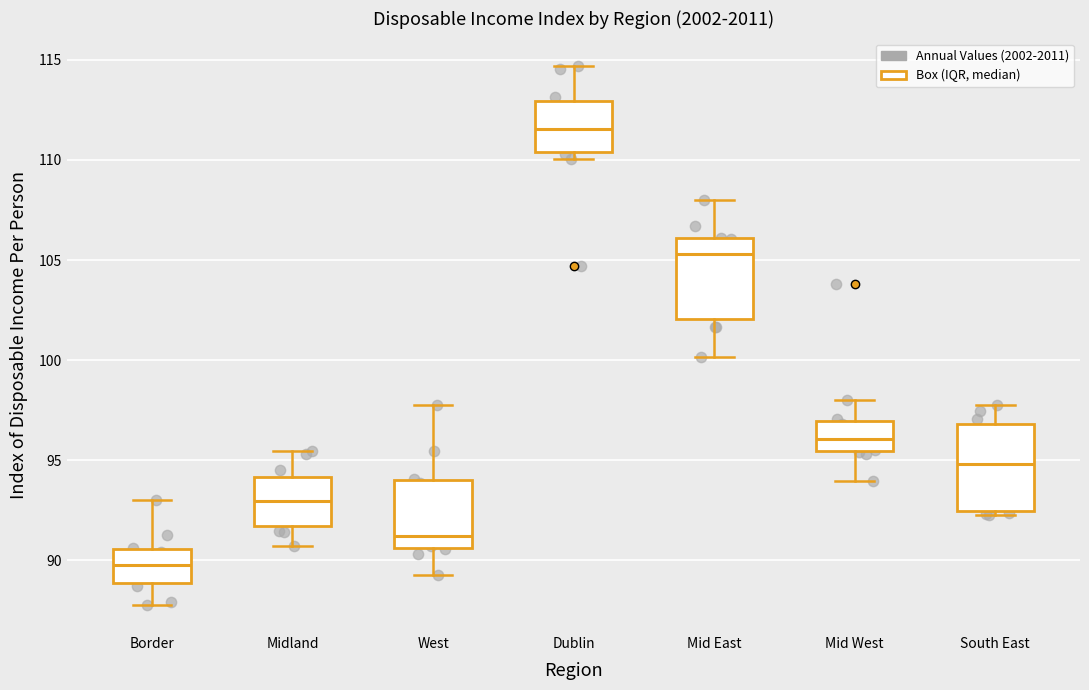

Which box has the highest median line?

Dublin